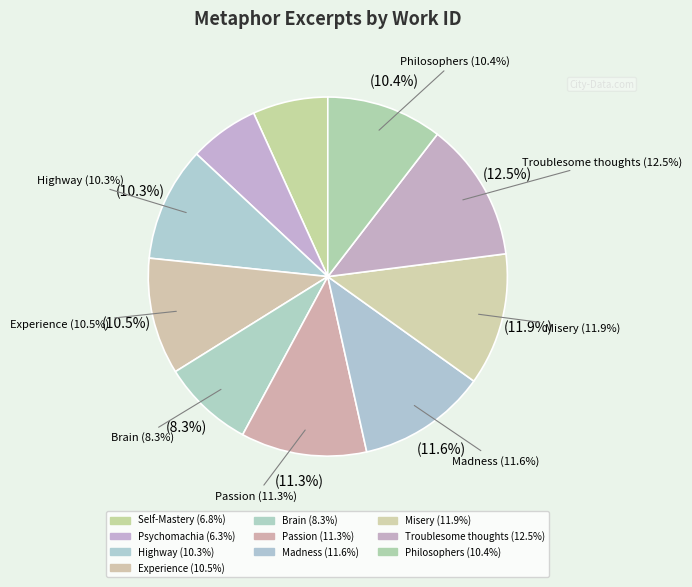

How many segments does this pie chart have?

10